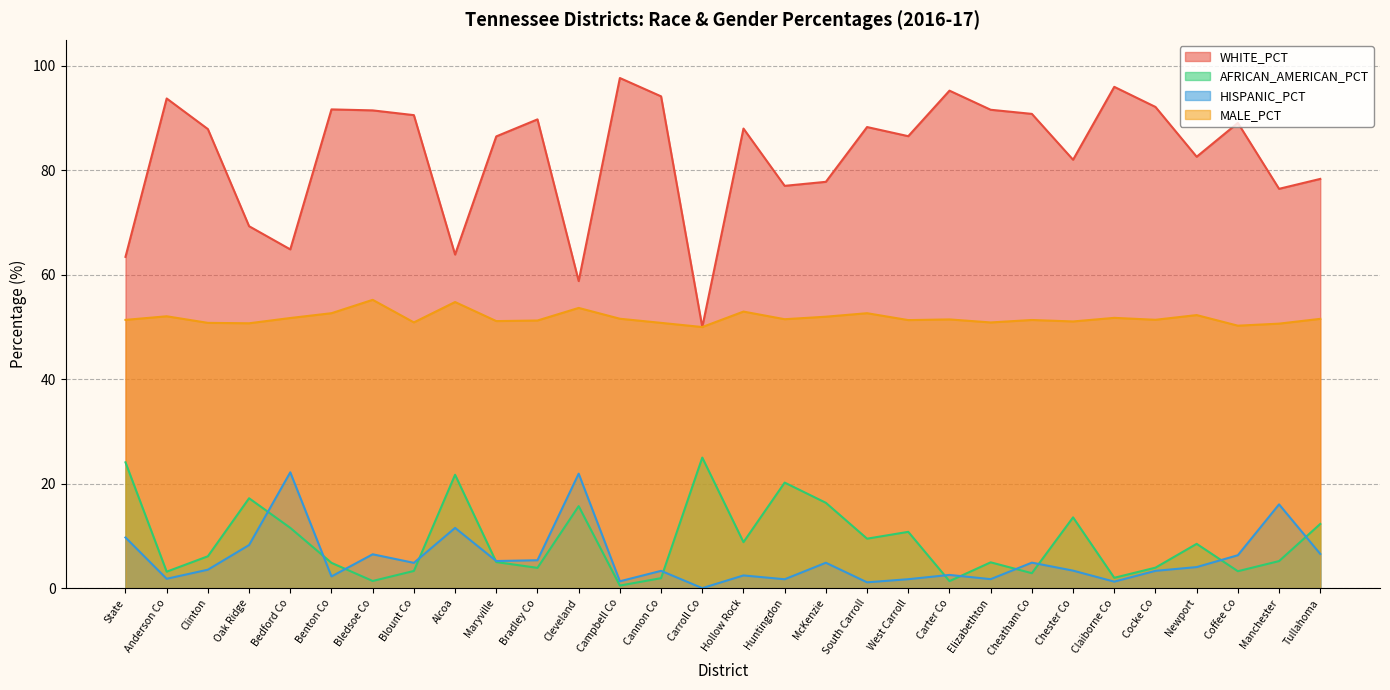

True or false: WHITE_PCT and HISPANIC_PCT cross at least once.

False